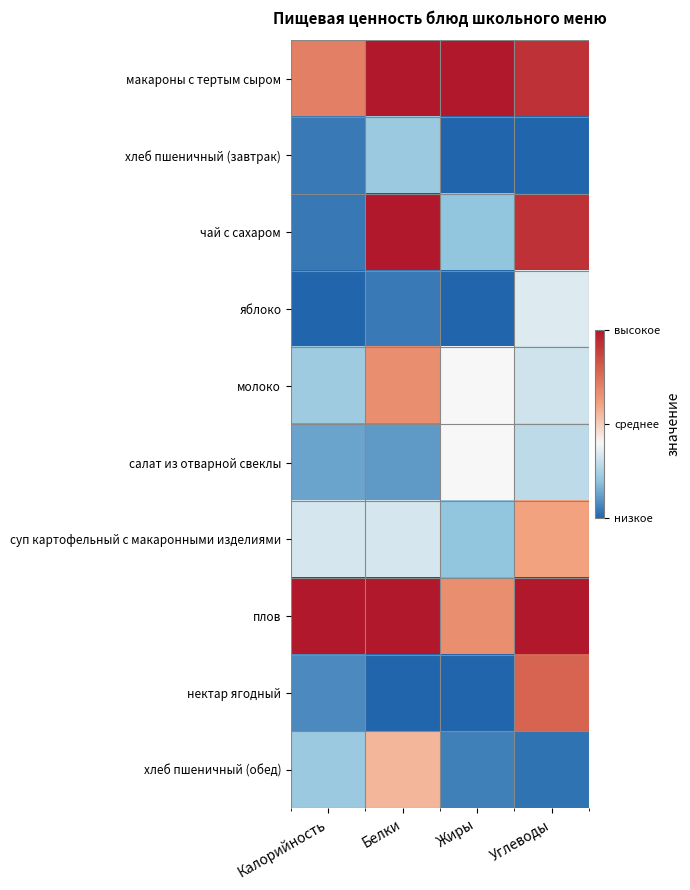

Rank the series by their maximum value, from lowest to highest.

хлеб пшеничный (завтрак), яблоко, салат из отварной свеклы, хлеб пшеничный (обед), суп картофельный с макаронными изделиями, молоко, нектар ягодный, макароны с тертым сыром, чай с сахаром, плов